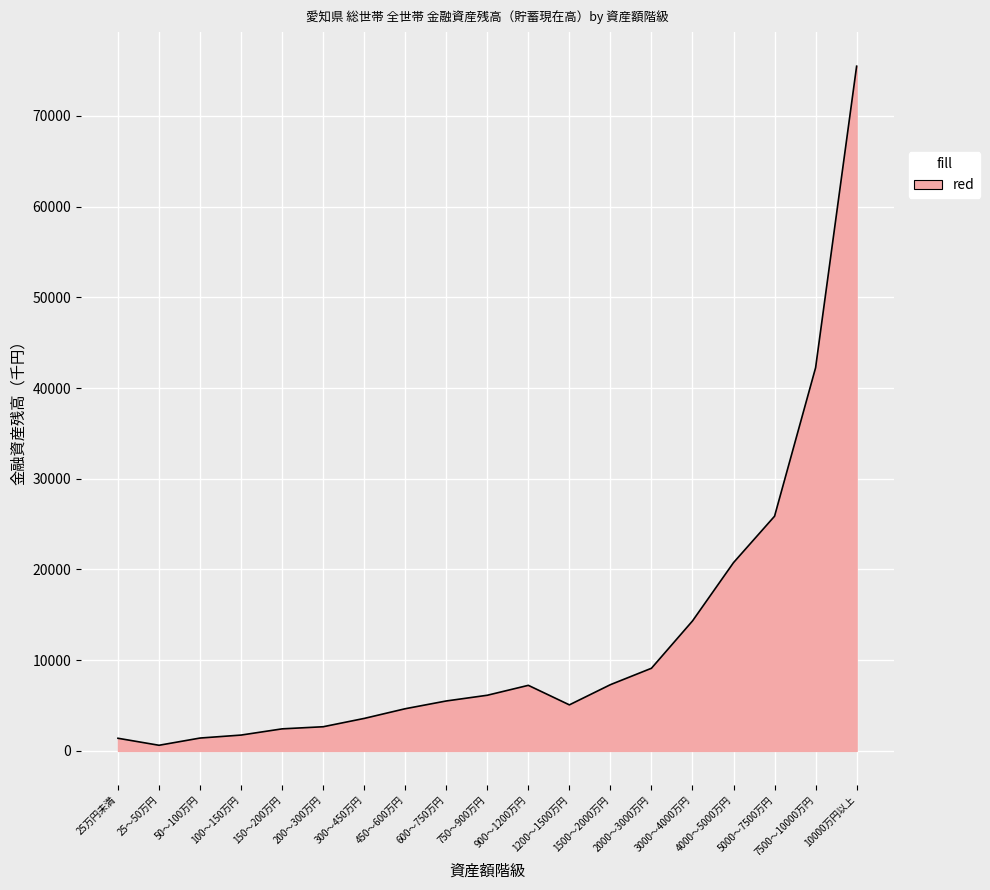

What is the difference between the maximum and minimum values?

74868